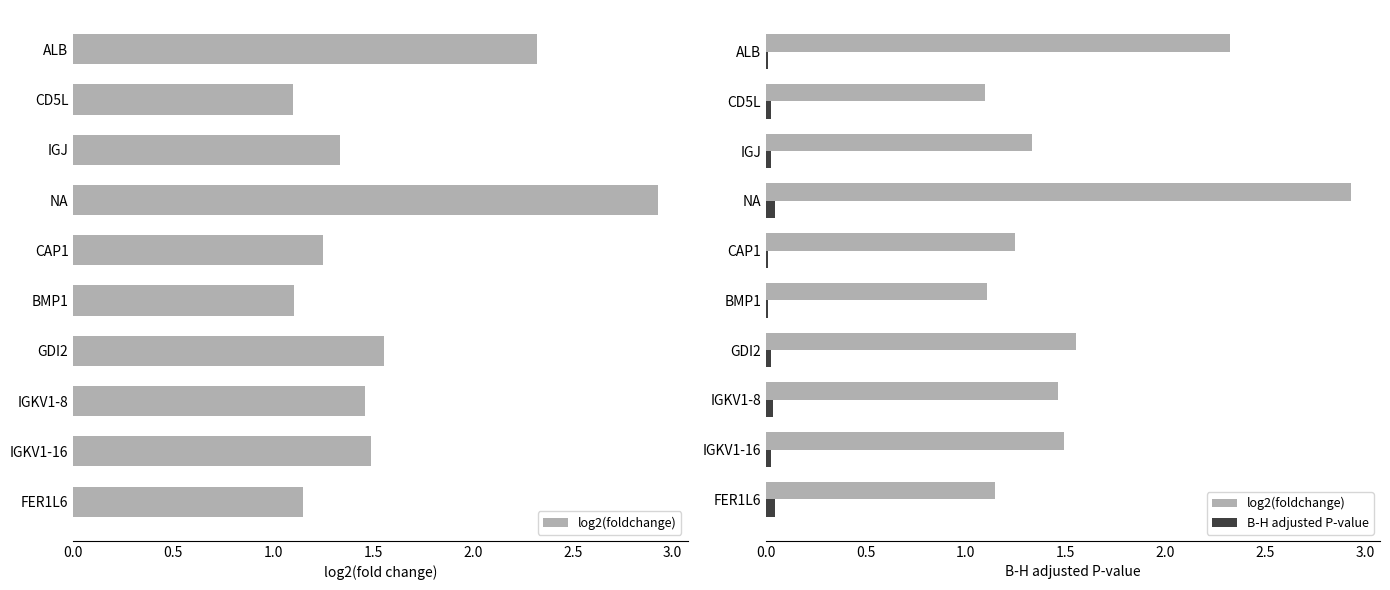

List the series in order of their peak value, lowest first.

B-H adjusted P-value, log2(foldchange)